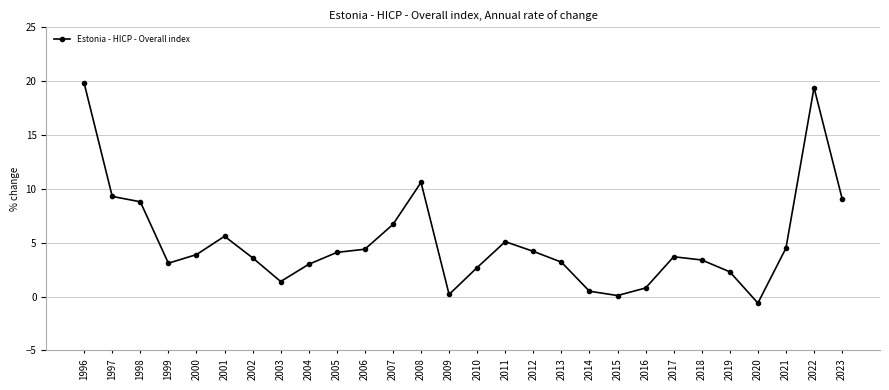

How many interior local peaks (higher than both neighbors) does the data have?

5